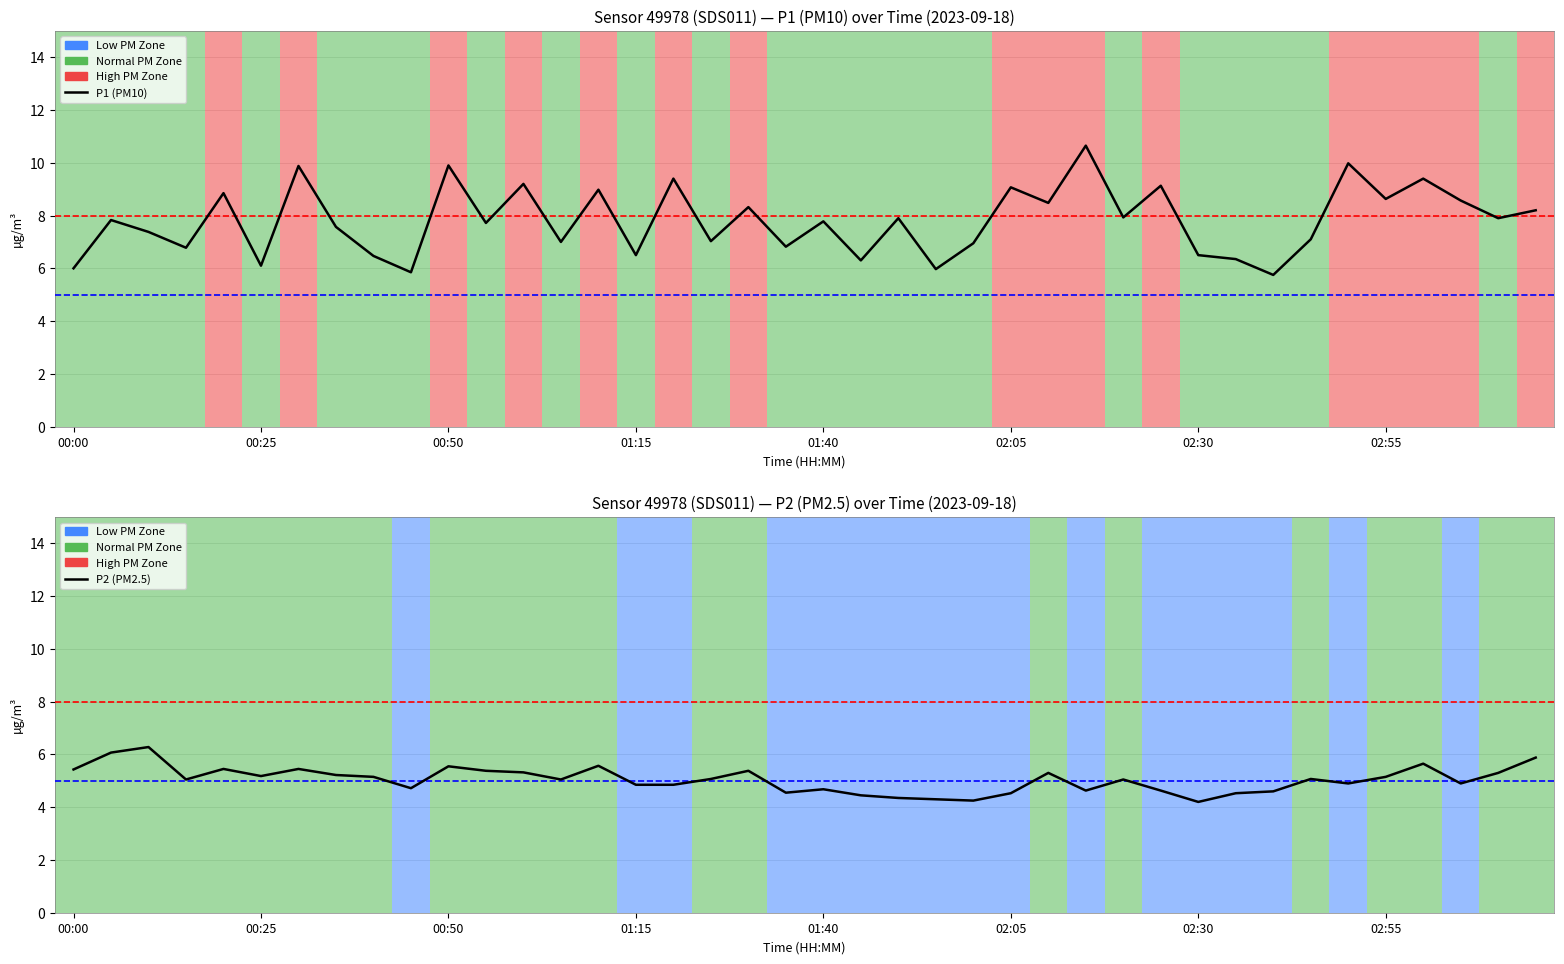

Which series has the widest spread of values?

P1